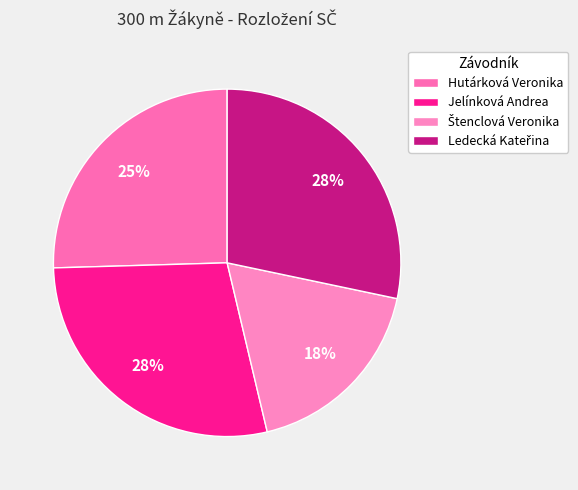

To the nearest percent, what is the difference between the largest and smallest slice percentages?

10%